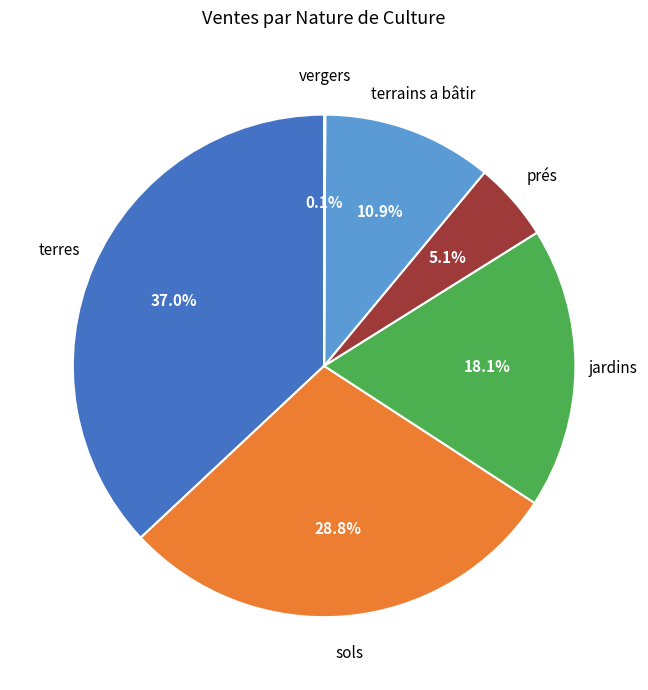

Is there any slice that represents more than half of the pie?

No